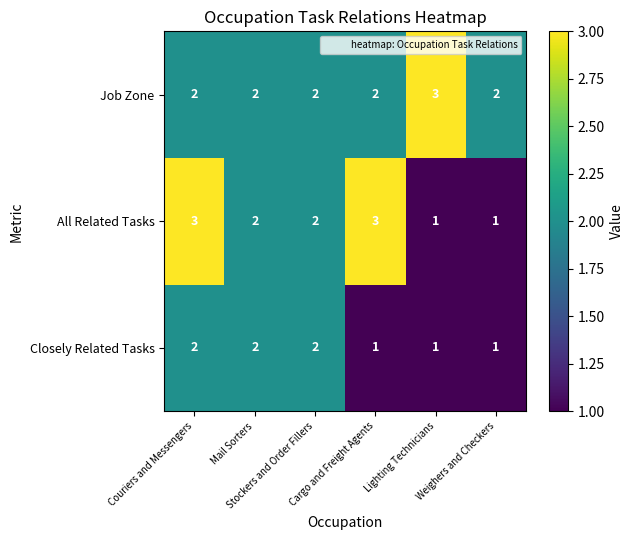

List the series in order of their overall mean, lowest first.

Closely Related Tasks, All Related Tasks, Job Zone